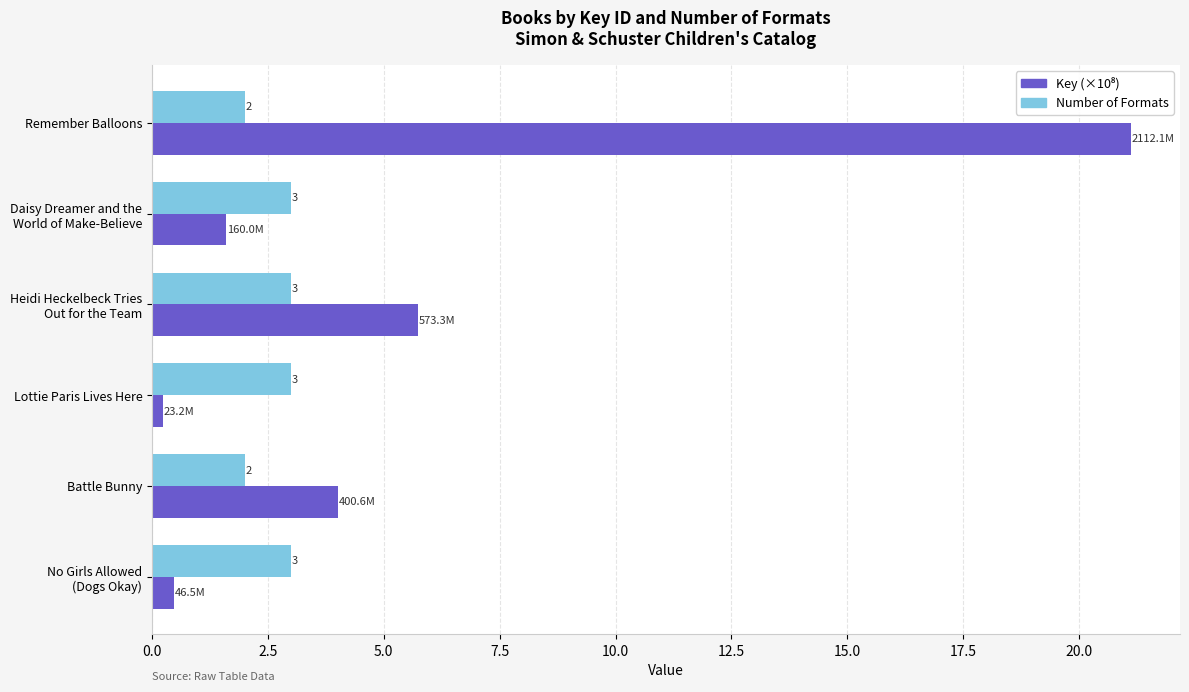

What is the difference between the second highest and second lowest values in the Number of Formats series?

1.0